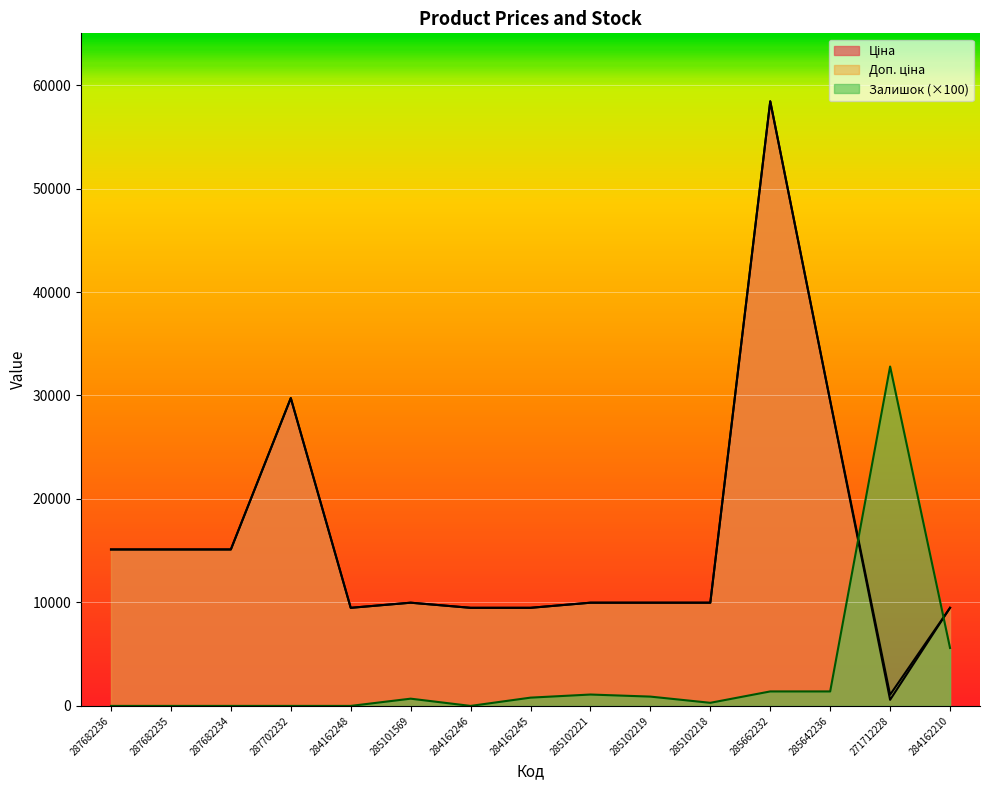

What is the difference between the maximum and second lowest values in the Доп. ціна series?

48946.5